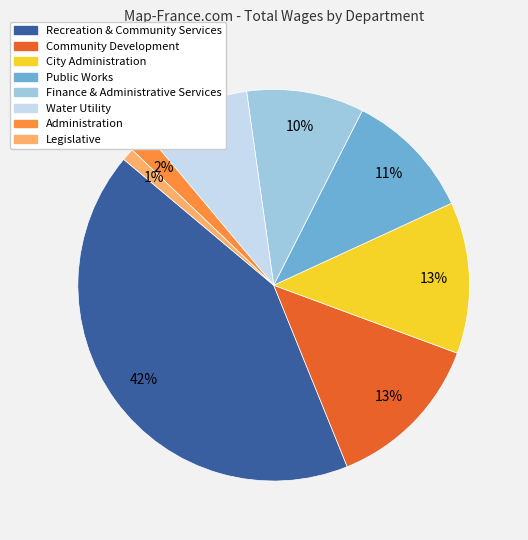

What percentage is the Recreation & Community Services slice, to the nearest percent?

42%